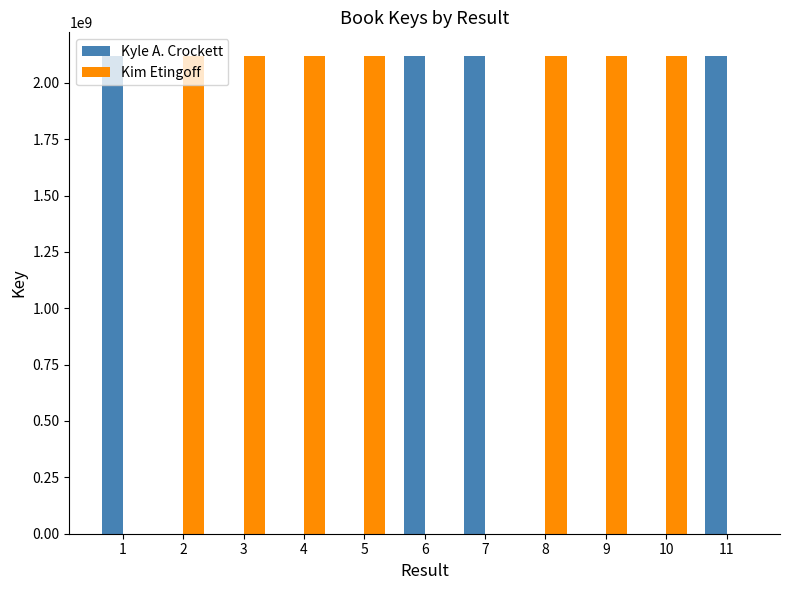

Is the value of Kyle A. Crockett at 6 greater than the value of Kim Etingoff at 1?

Yes